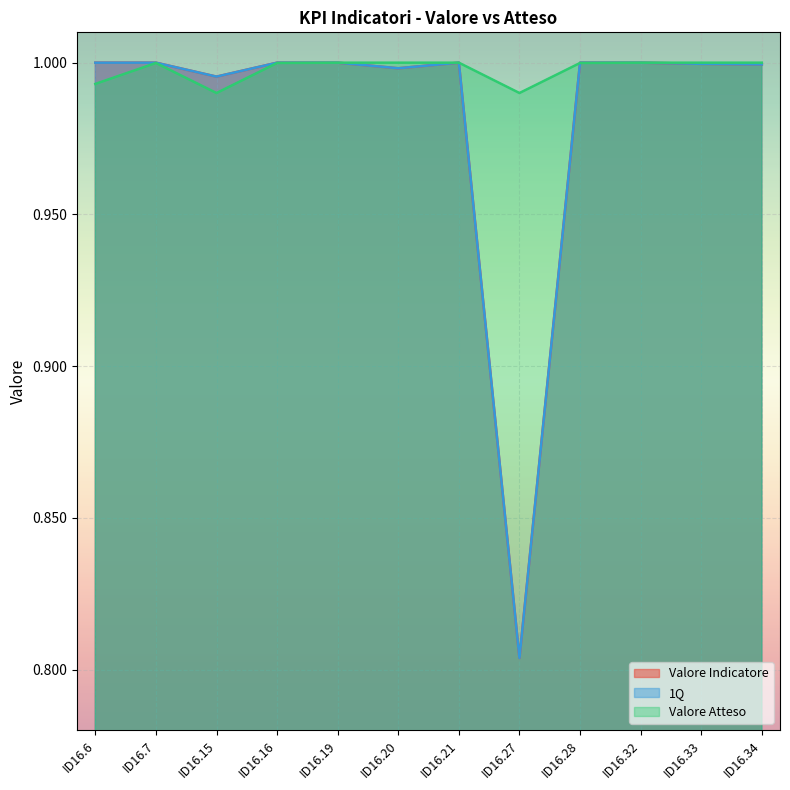

What is the smallest value displayed?

0.8